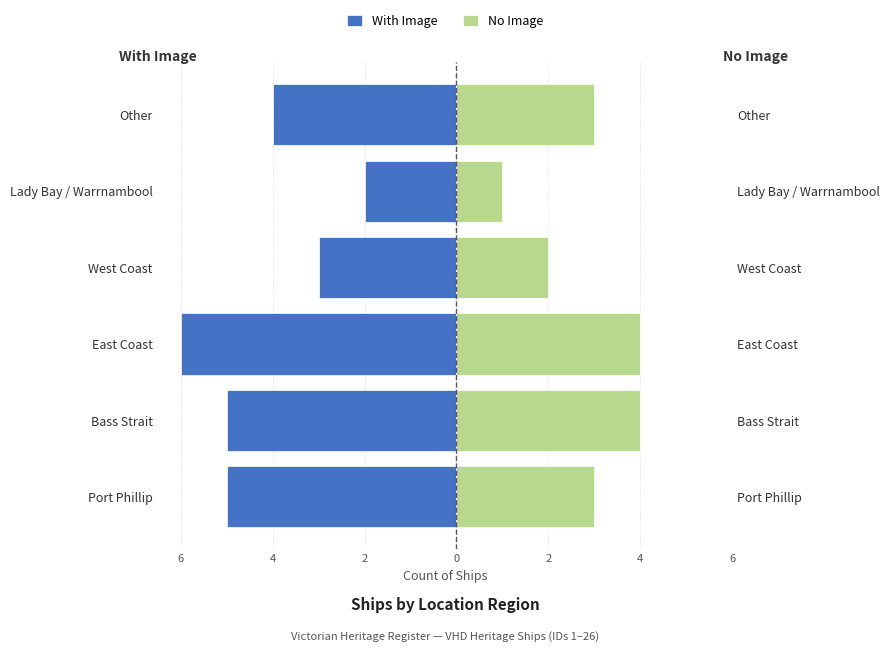

How many groups of bars are there?

6